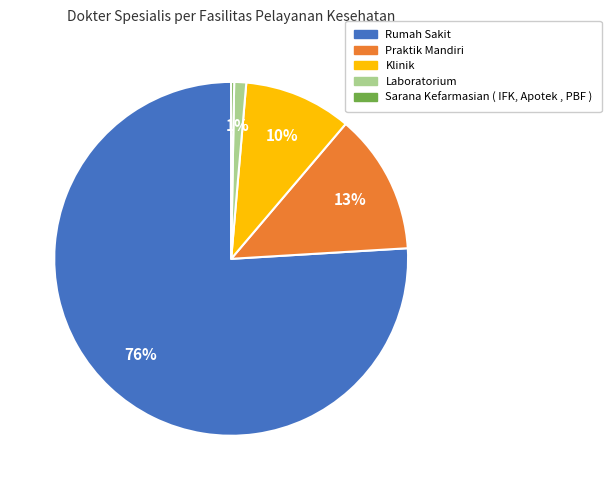

Which has a higher value, Klinik or Praktik Mandiri?

Praktik Mandiri